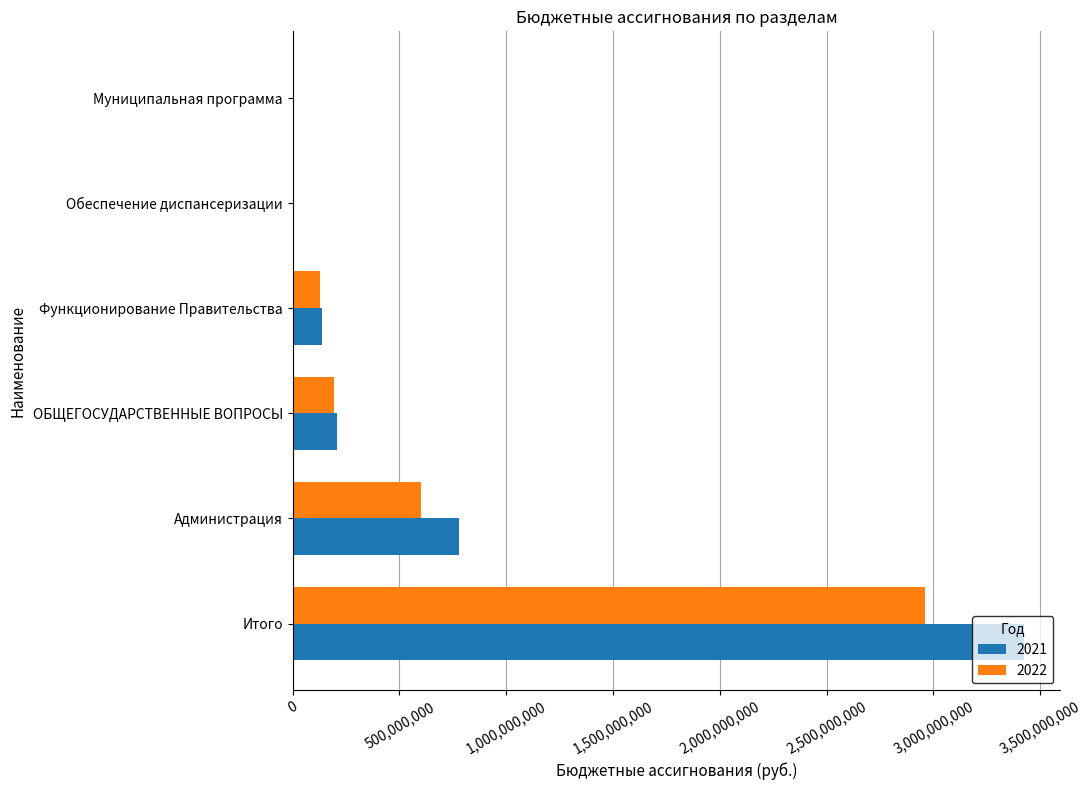

Which series changed the most between Итого and Администрация?

2021